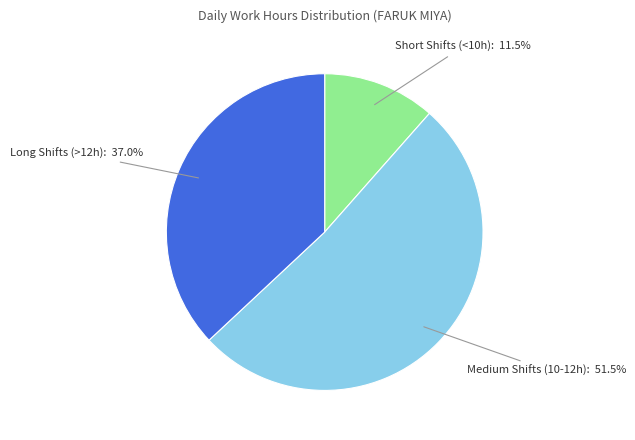

What is the total percentage of Long Shifts (>12h) and Medium Shifts (10-12h)?

88.5%